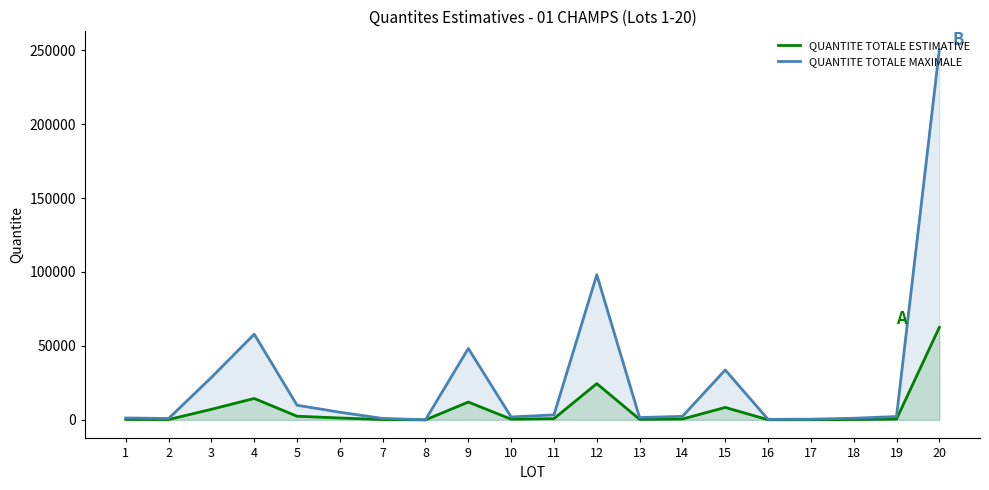

Rank the series at 14 from highest to lowest value.

QUANTITE TOTALE MAXIMALE, QUANTITE TOTALE ESTIMATIVE